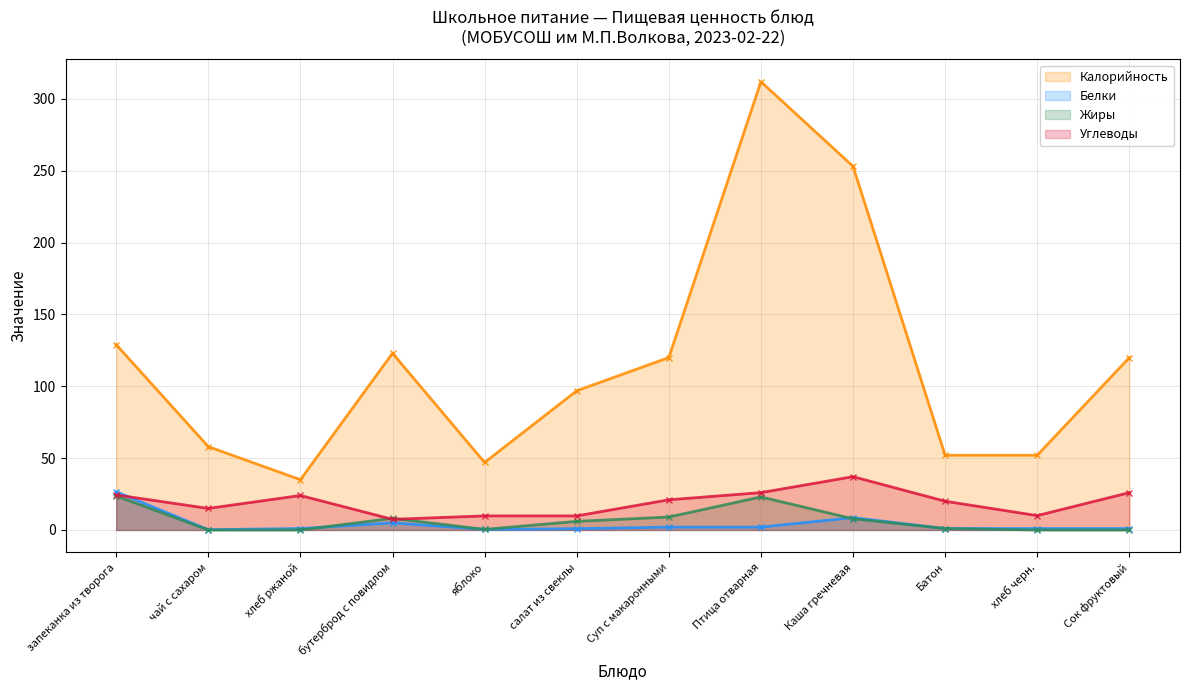

How many times do Белки and Углеводы cross each other?

1